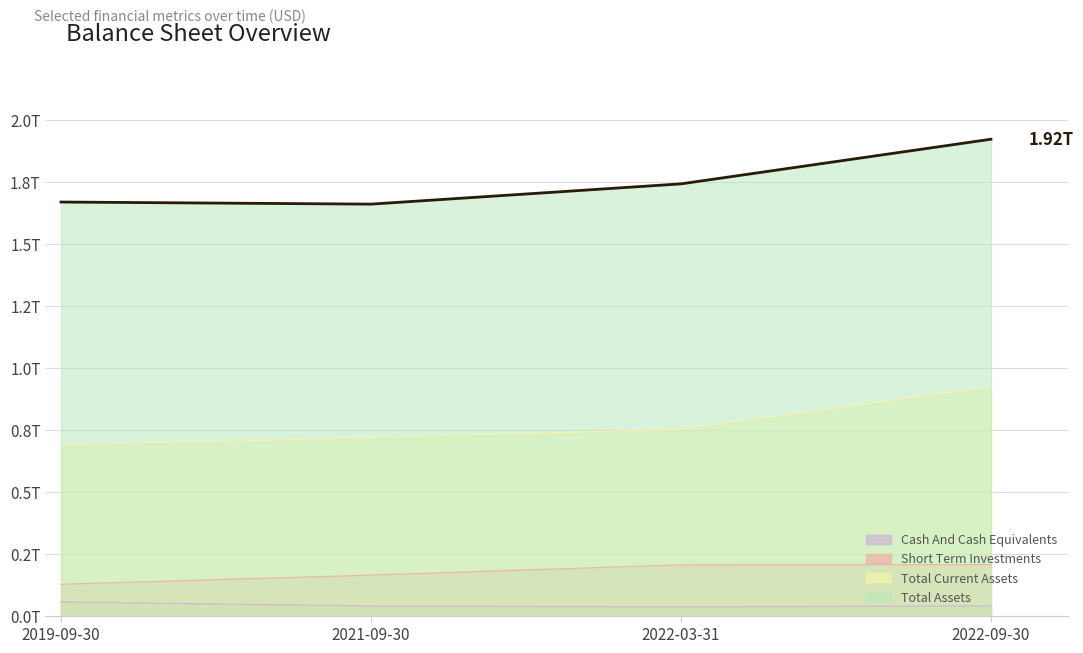

Reading left to right, what are all the values shown in this chart?

Cash And Cash Equivalents: 2019-09-30=0.1	2021-09-30=0.0	2022-03-31=0.0	2022-09-30=0.0
Short Term Investments: 2019-09-30=0.1	2021-09-30=0.2	2022-03-31=0.2	2022-09-30=0.2
Total Current Assets: 2019-09-30=0.7	2021-09-30=0.7	2022-03-31=0.8	2022-09-30=0.9
Total Assets: 2019-09-30=1.7	2021-09-30=1.7	2022-03-31=1.7	2022-09-30=1.9